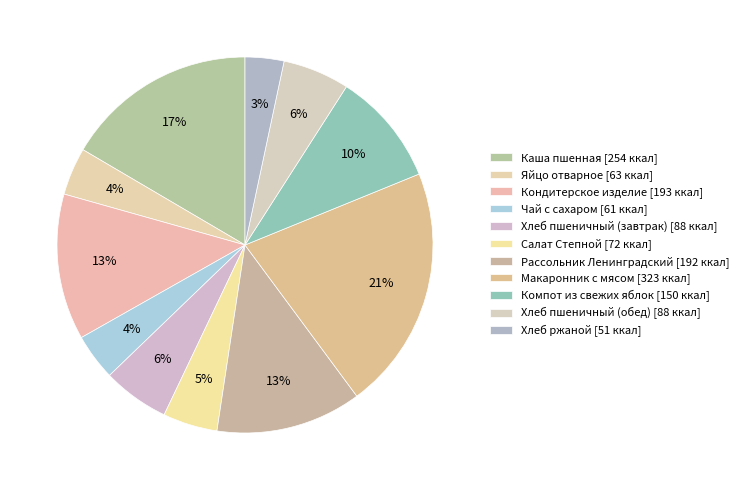

What portion of the pie excludes Яйцо отварное?

95.9%